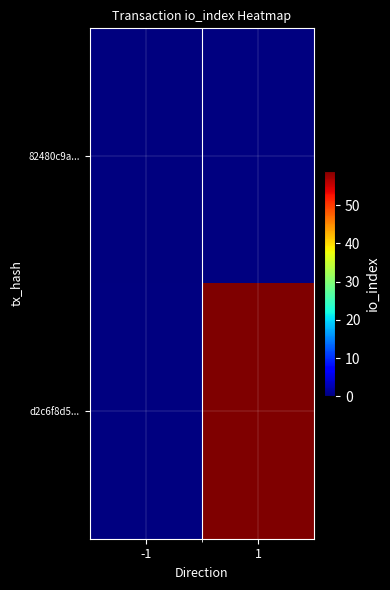

Rank the categories by 82480c9a... value from highest to lowest.

-1, 1